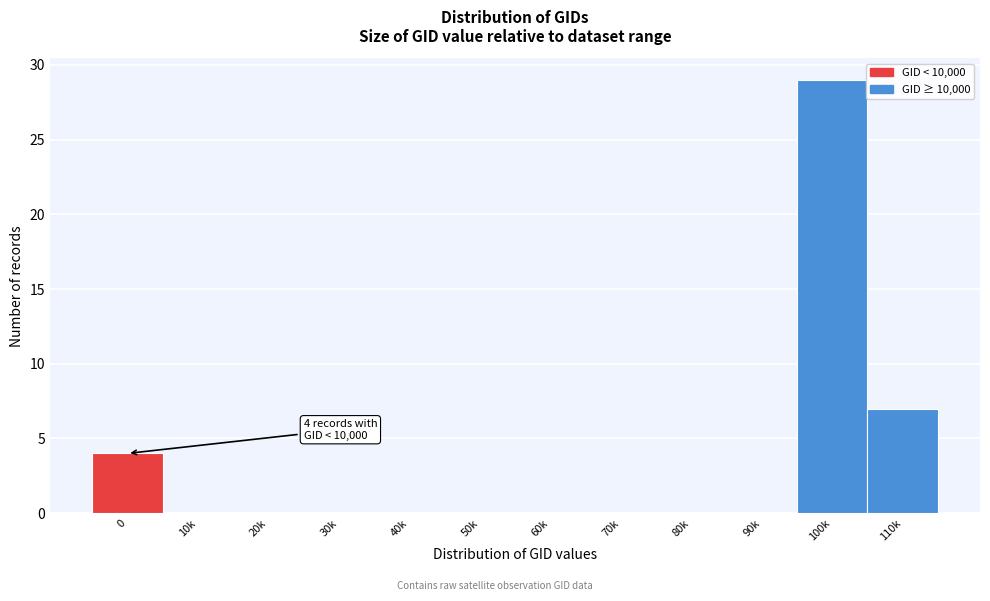

Reading right to left, what are all the values shown in this chart?

110k=7	100k=29	90k=0	80k=0	70k=0	60k=0	50k=0	40k=0	30k=0	20k=0	10k=0	0=4